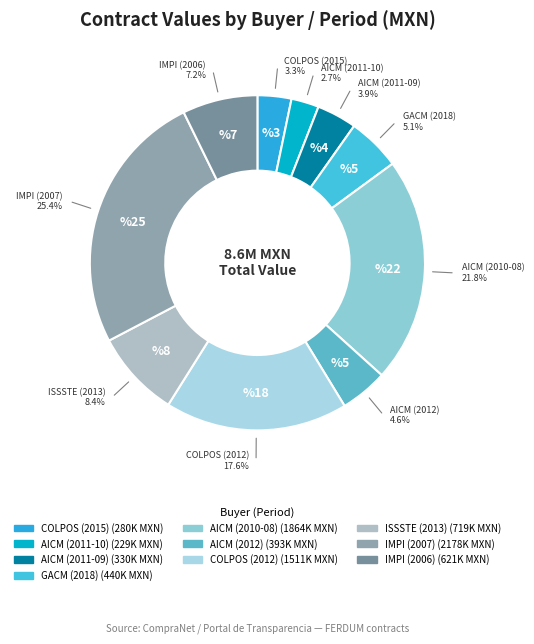

How many slices are in this pie chart?

10